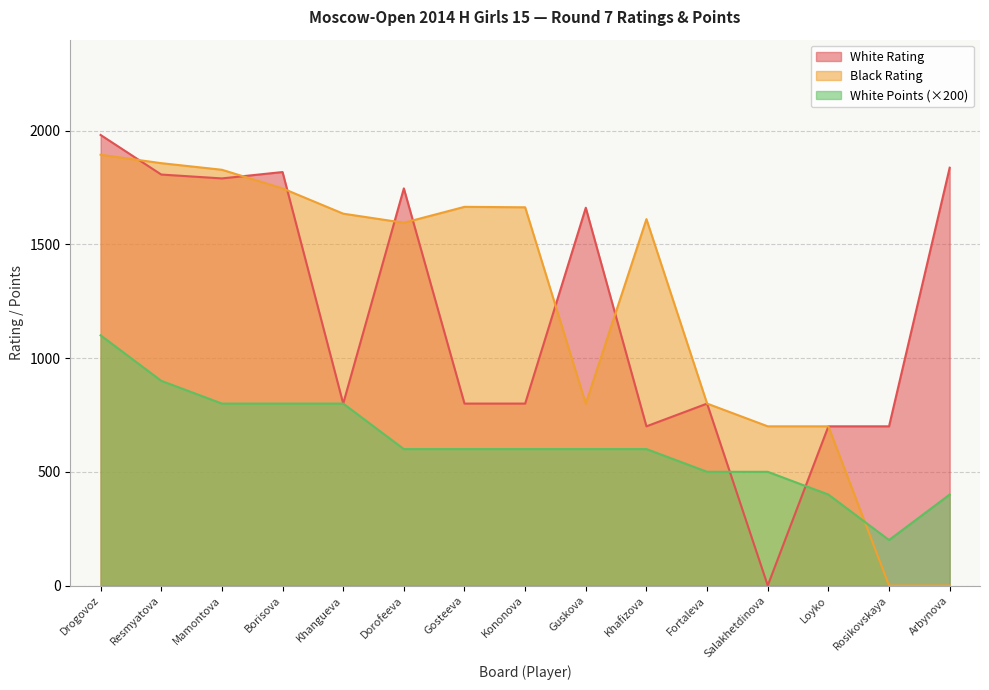

What is the difference between the White Points values at Dorofeeva and Drogovoz?

500